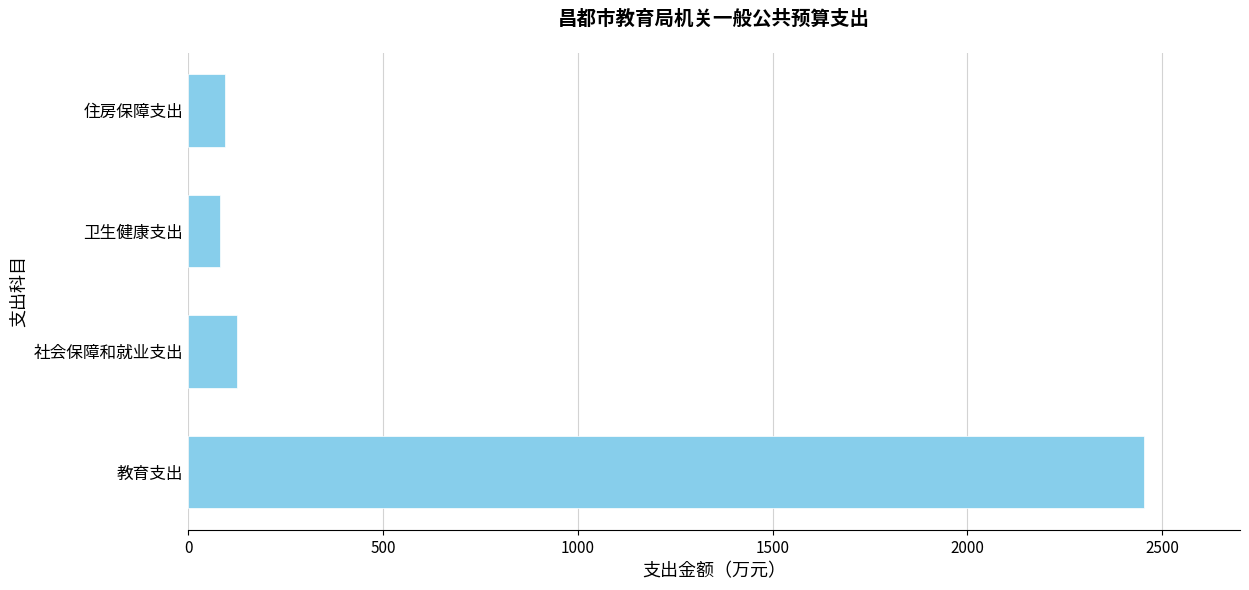

Is it true that the value at 社会保障和就业支出 is 126.3?

True